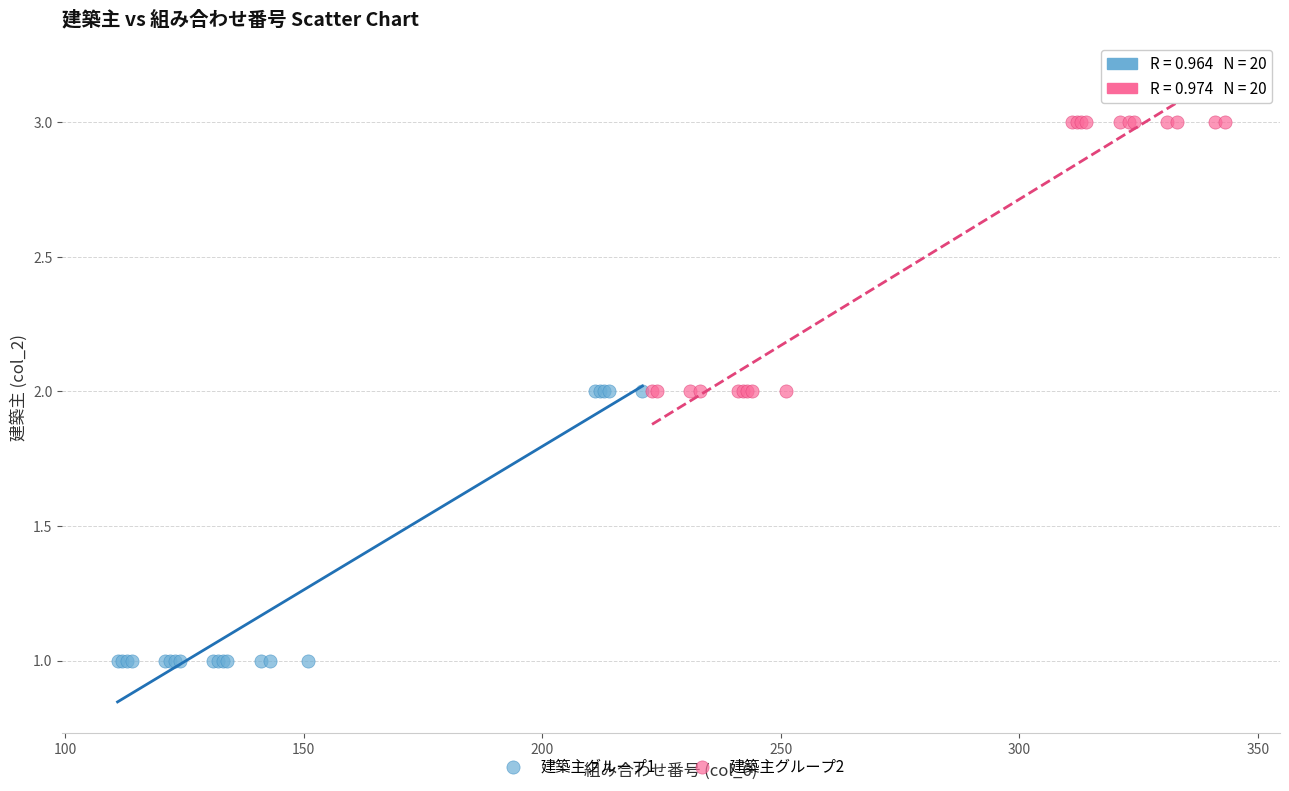

Which series reaches the maximum Y coordinate?

建築主グループ2